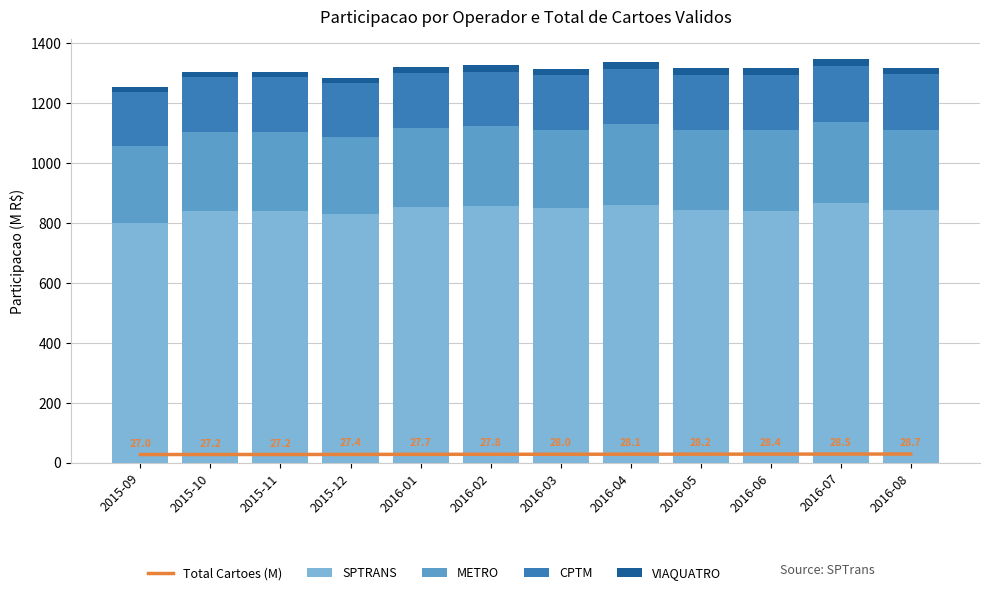

At which category does the chart reach its minimum across all series?

2015-09